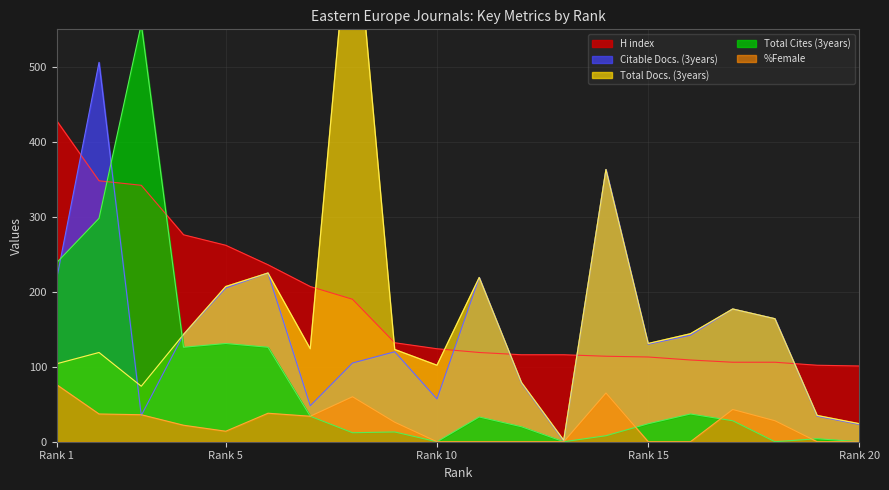

At which label does Citable Docs. (3years) first exceed 142?

Rank 1